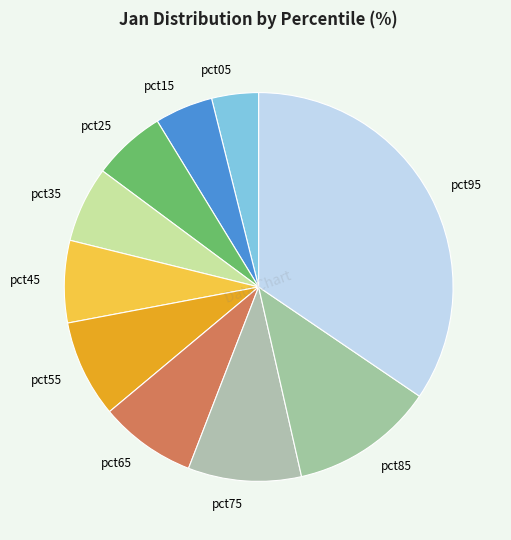

Does pct05 account for over 50% of the chart?

No